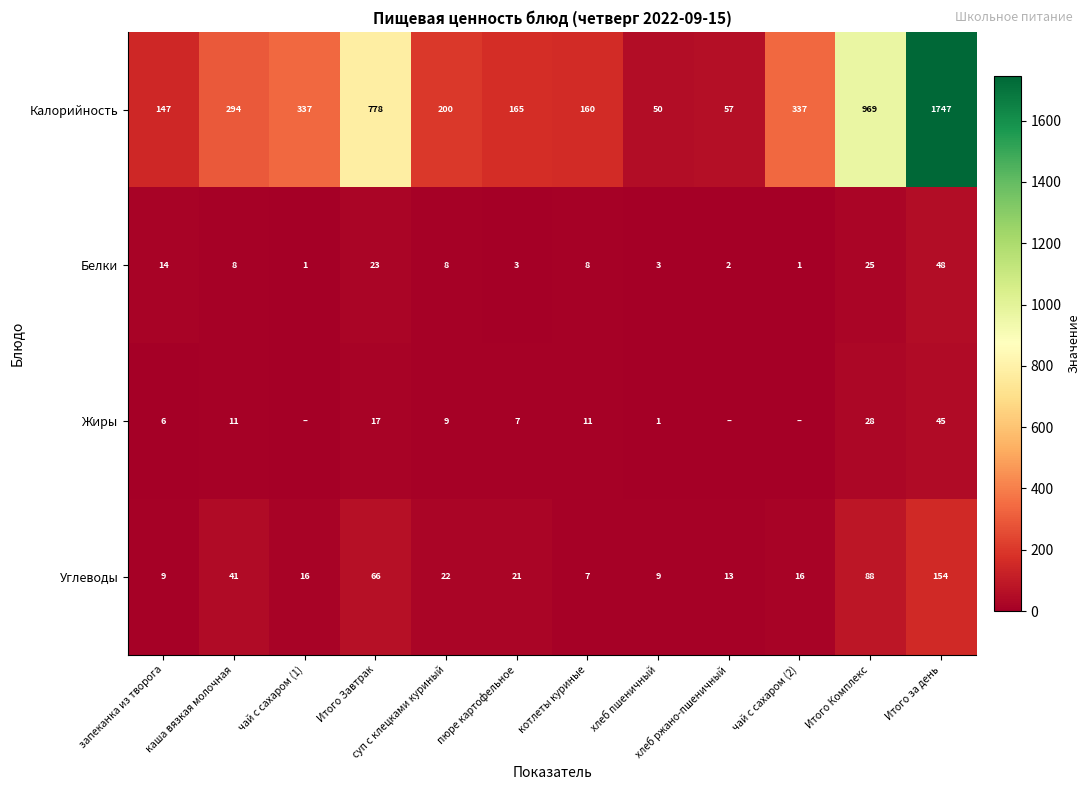

At Итого Завтрак, list the series in order from largest to smallest.

Калорийность, Углеводы, Белки, Жиры